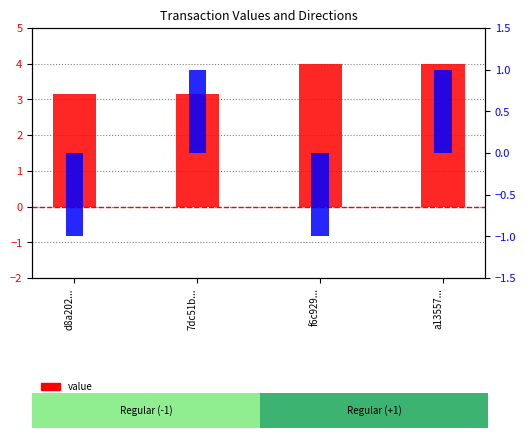

The value of value at 7dc51b... is 1.9. True or false?

False